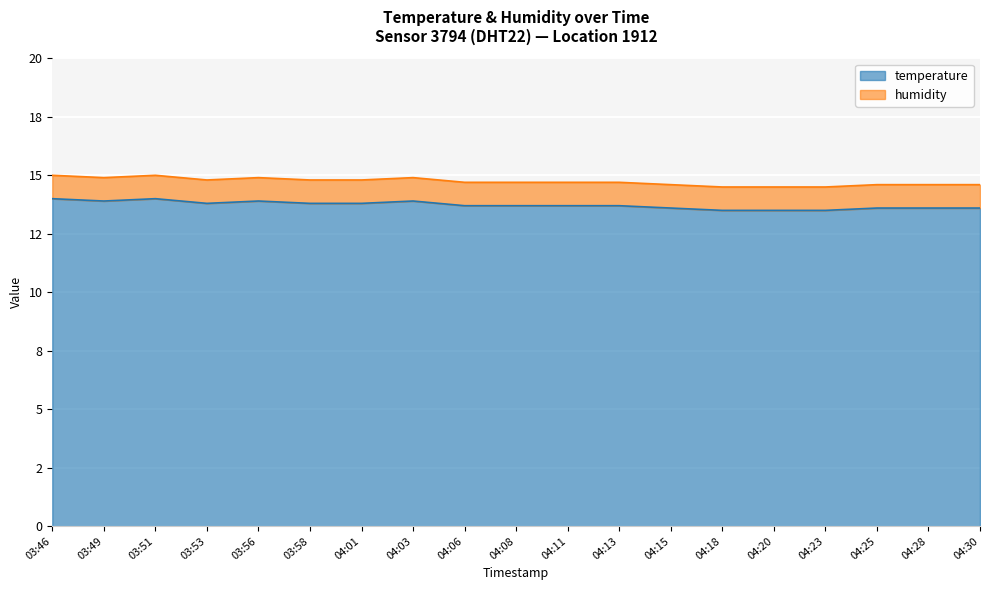

What is the ratio of the value at 04:30 to the value at 04:13?

1.0